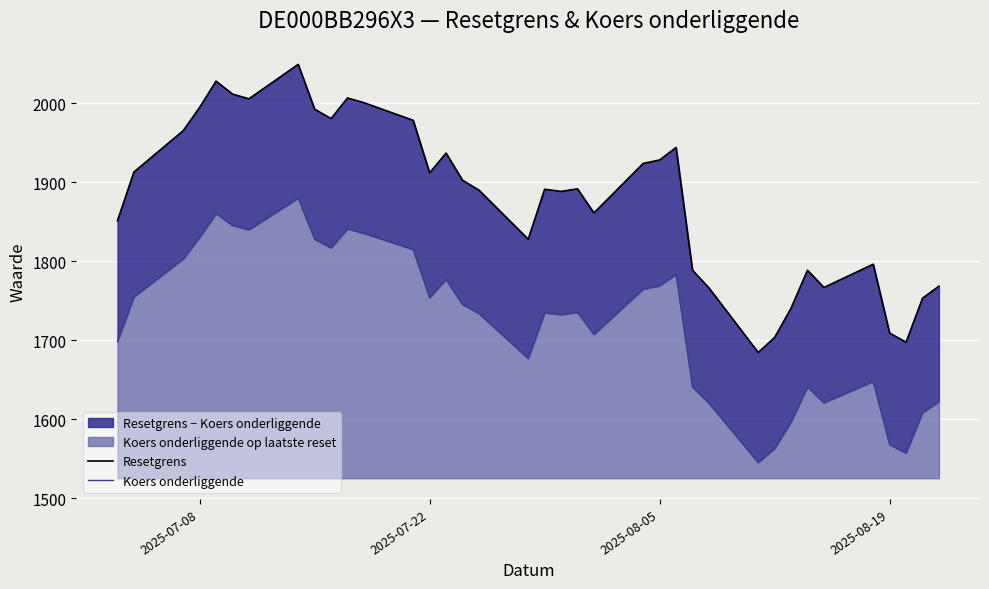

What is the difference between the highest and lowest values at 2025-07-22?

158.0